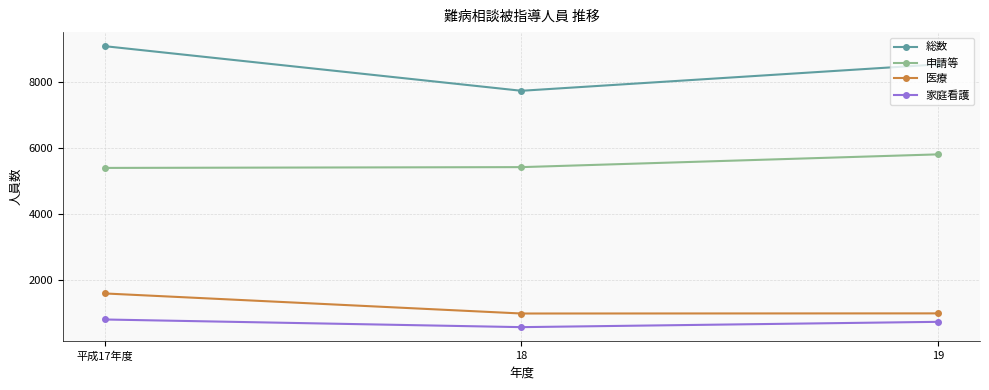

Which series has the largest range (max minus min)?

総数